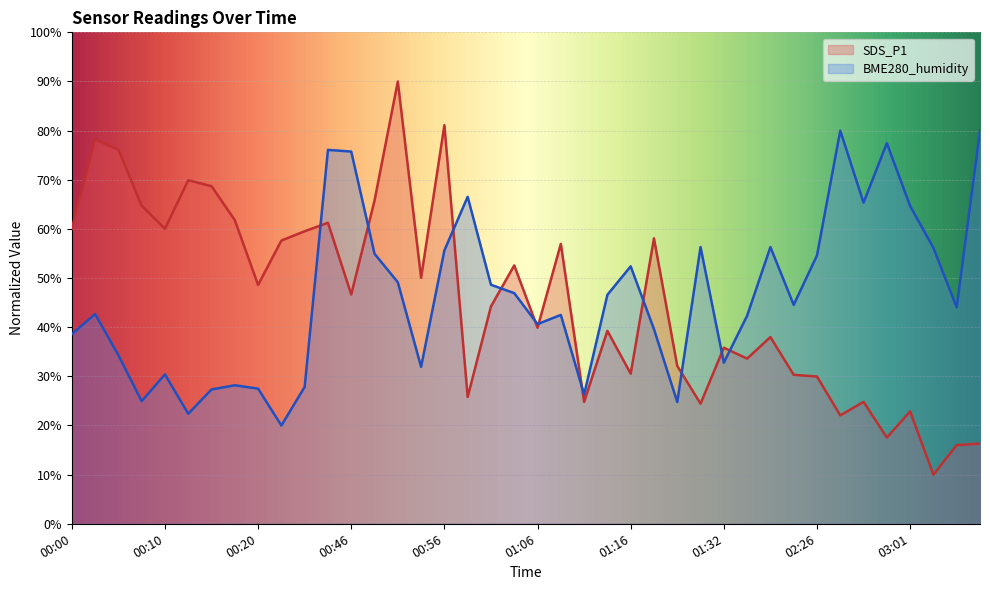

What is the difference between the highest and lowest values at 02:31?

57.9